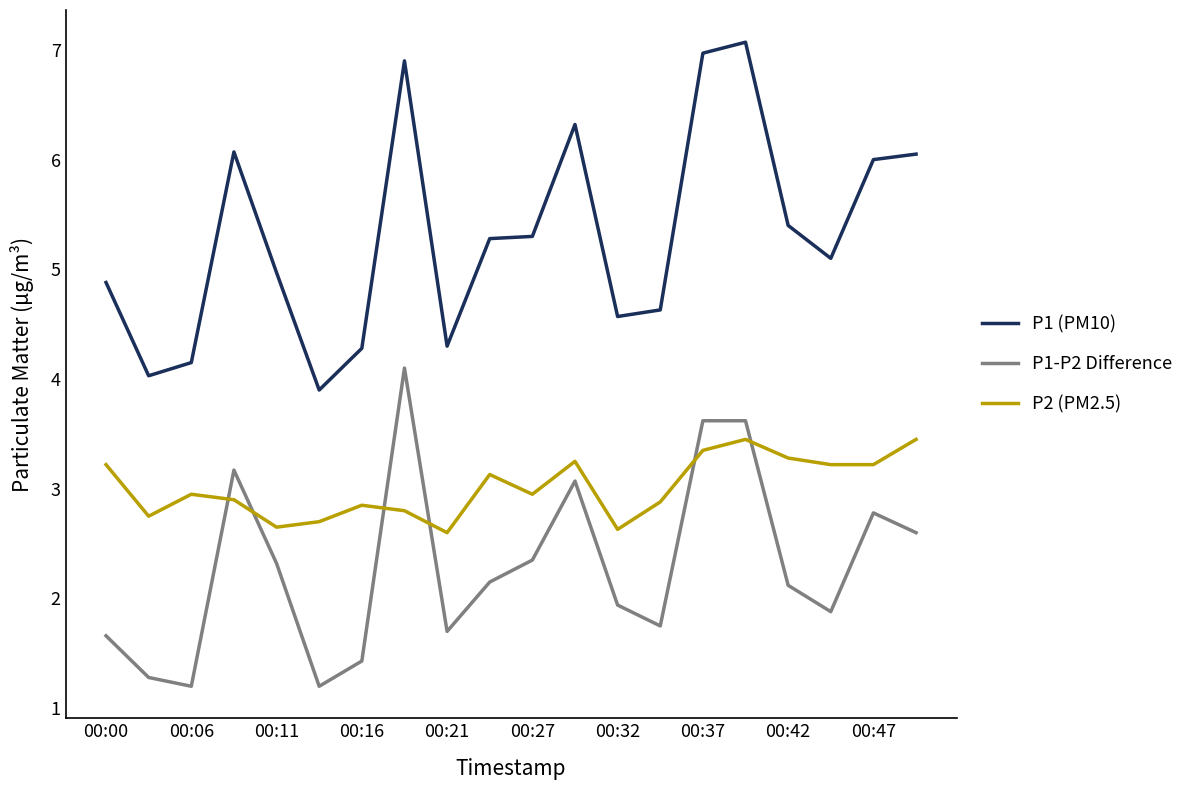

Which series has the largest total across all categories?

P1 (PM10)